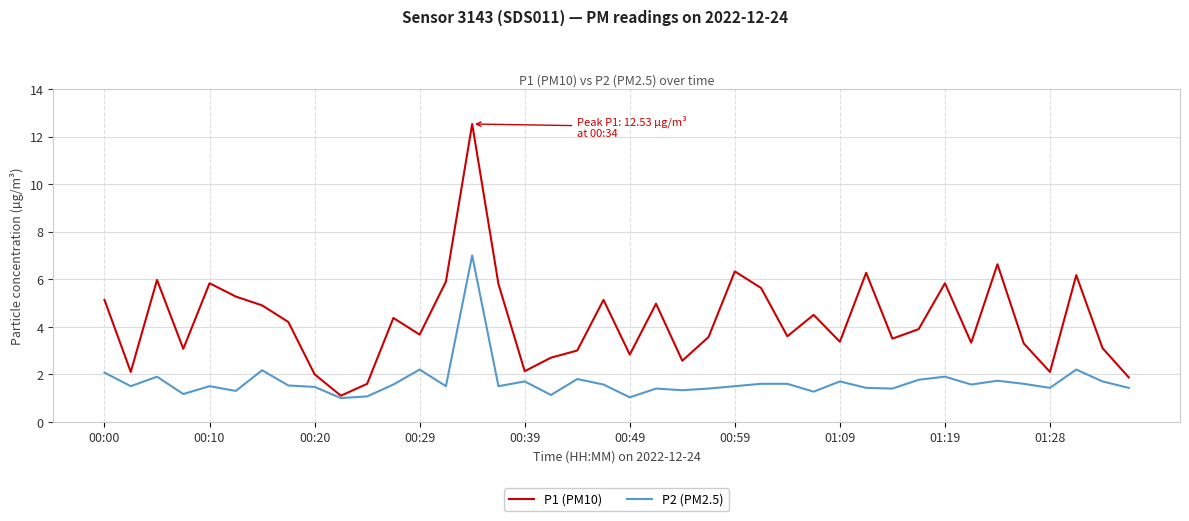

Which series has the widest spread of values?

P1 (PM10)